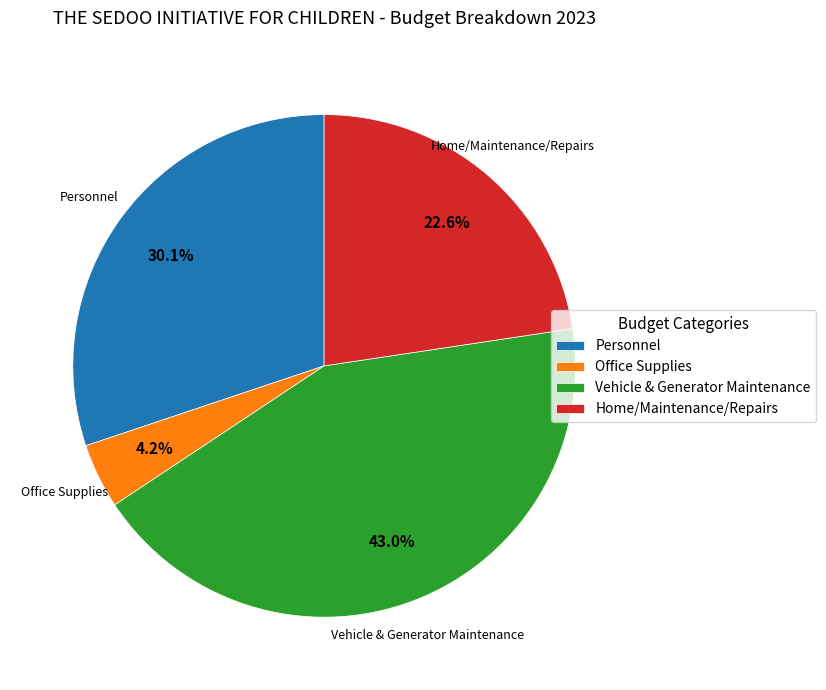

Is there any slice that represents more than half of the pie?

No